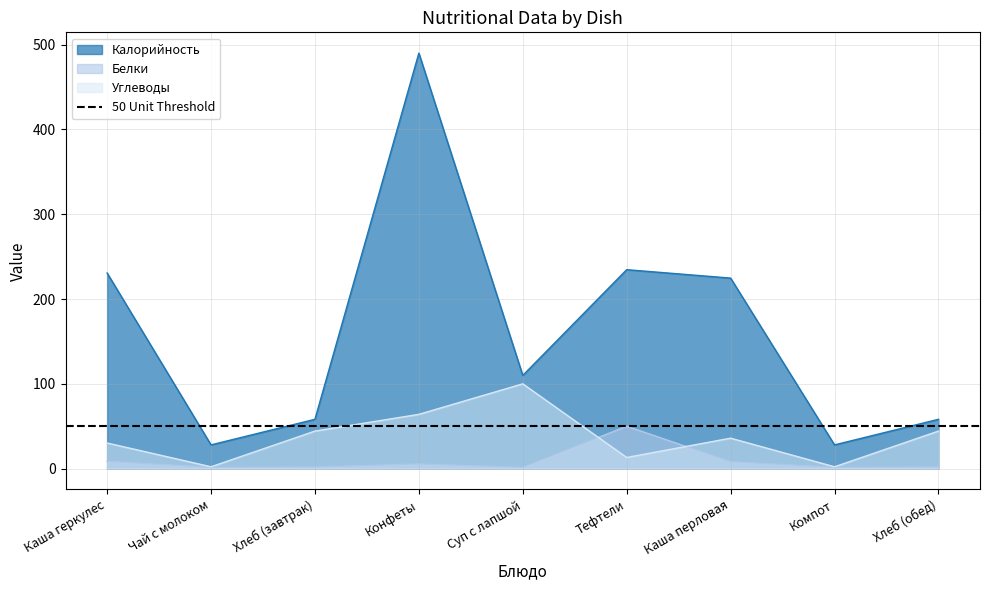

The Калорийность series shows 58.2 at Хлеб (завтрак). True or false?

True